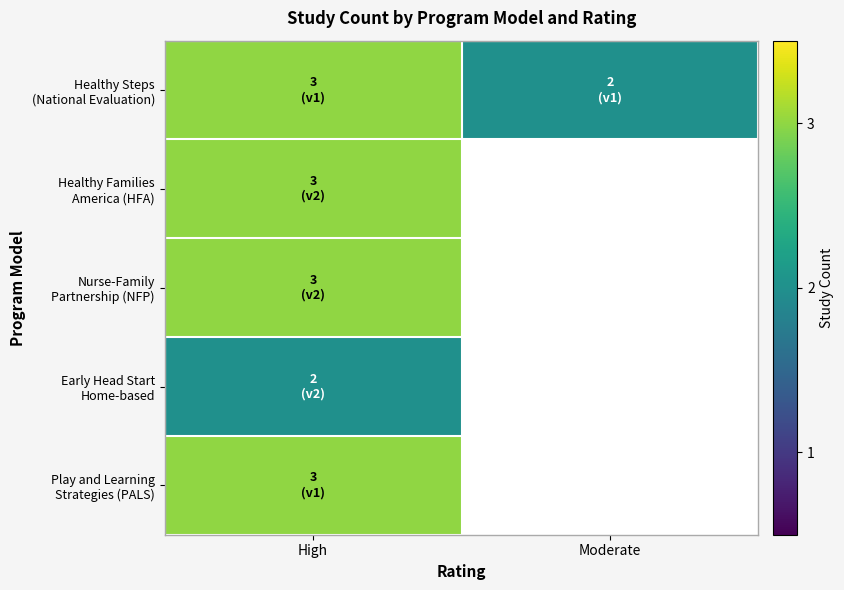

Which series has the largest total across all categories?

Healthy Steps (National Evaluation)